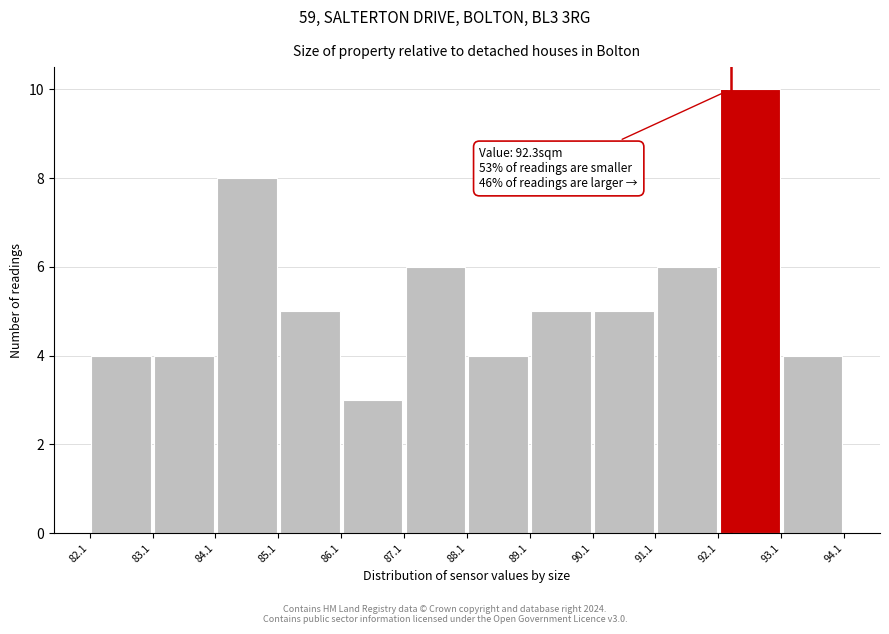

Which range on the x-axis has the tallest bar?

92.1 to 93.1